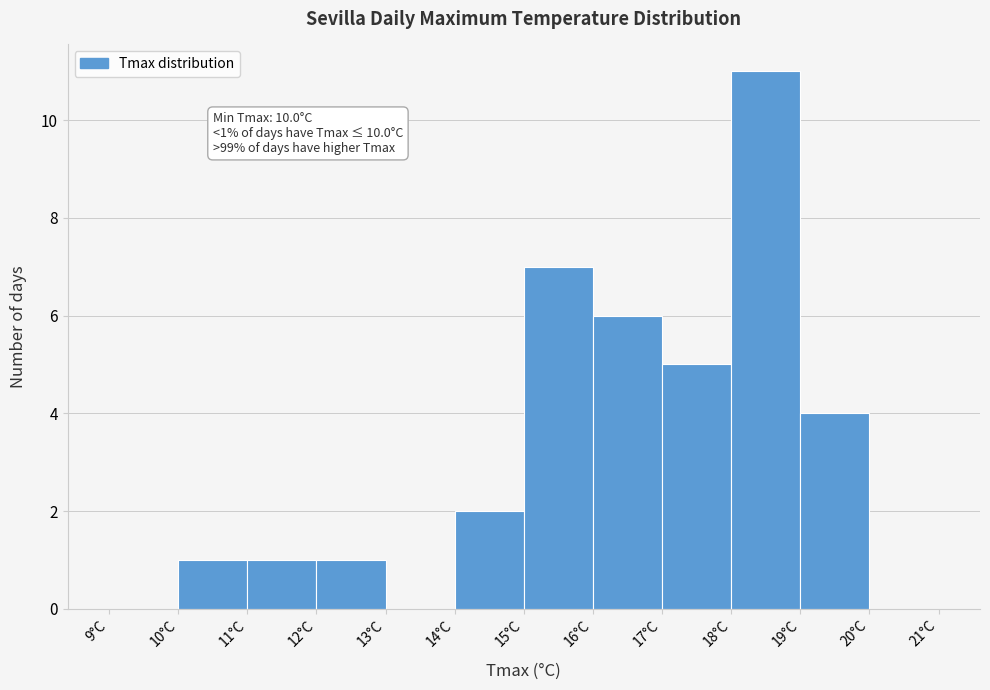

Which range on the x-axis has the tallest bar?

18 to 19